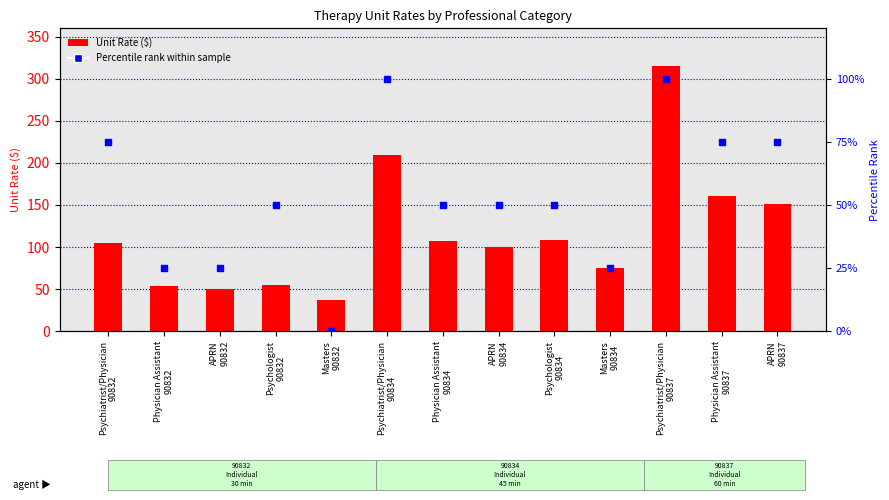

Which series reaches the maximum Y coordinate?

Unit Rate ($)